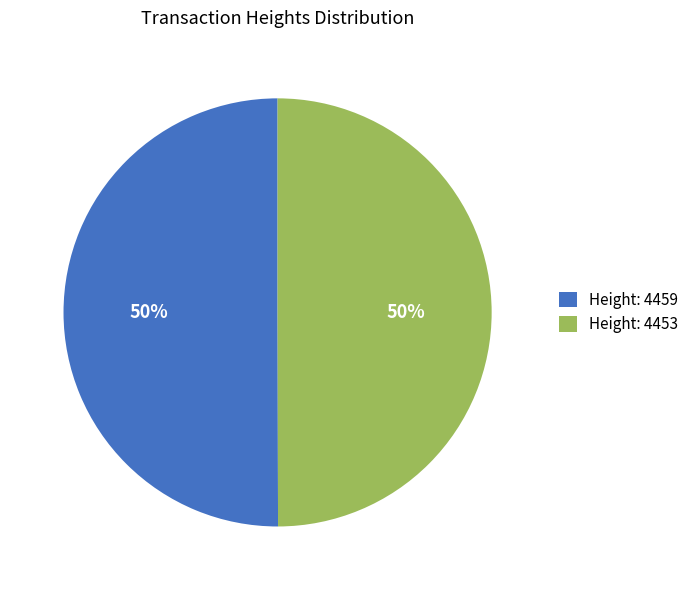

Is the sum of Height: 4459 and Height: 4453 greater than half?

Yes